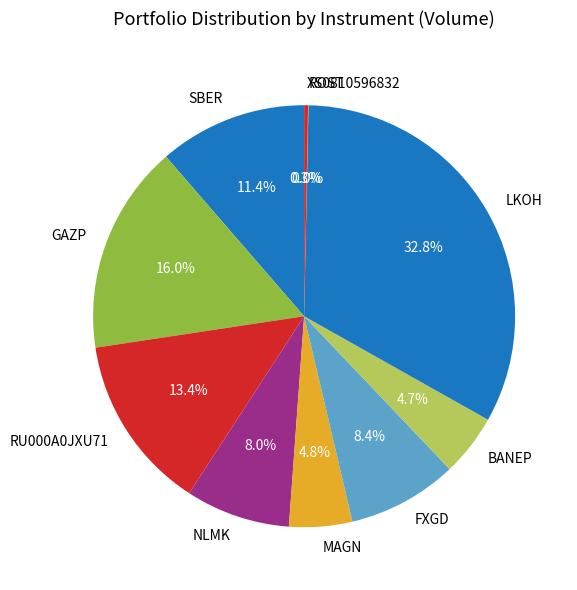

Does any single category account for the majority?

No